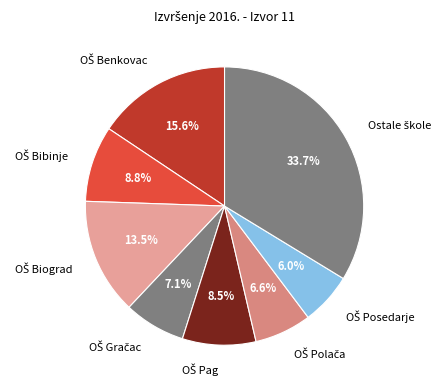

Is there any slice that represents more than half of the pie?

No